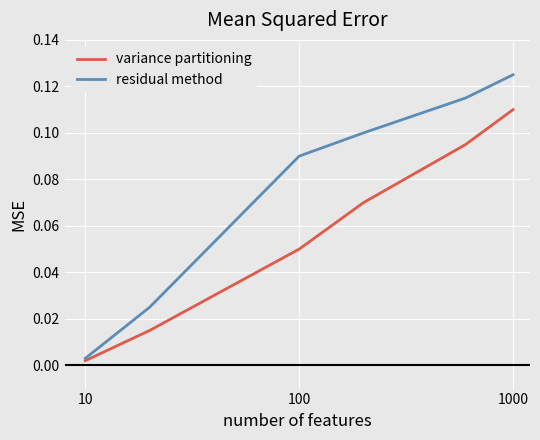

Which series has the largest total across all categories?

residual method